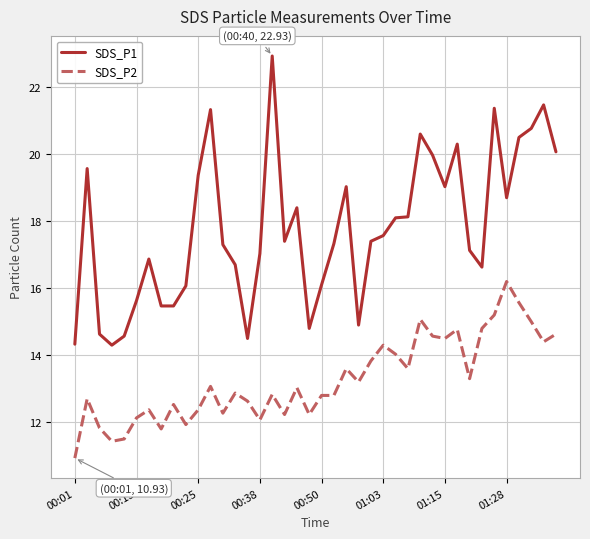

What is the minimum value for SDS_P1?

14.3